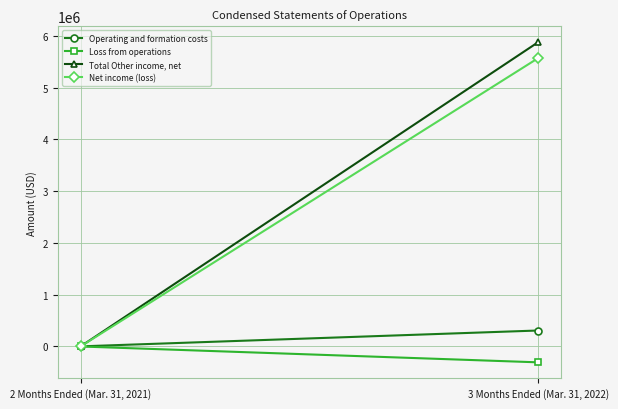

Rank the series by their maximum value, from highest to lowest.

Total Other income, net, Net income (loss), Operating and formation costs, Loss from operations